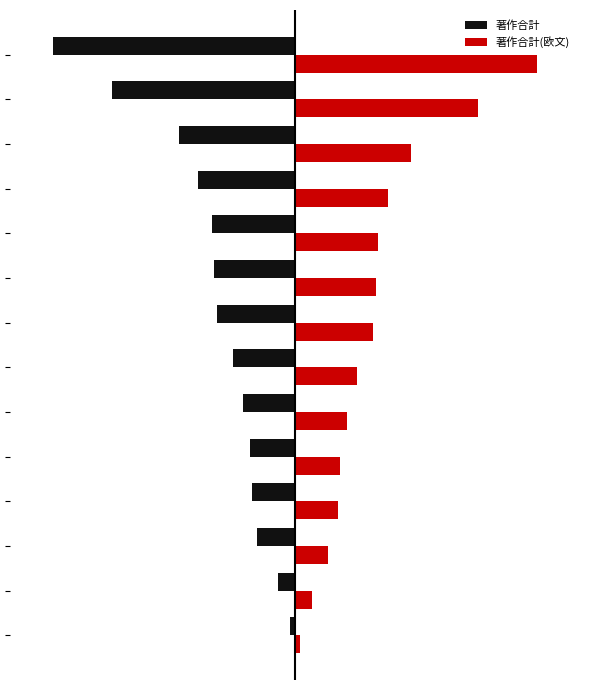

What is the smallest value displayed?

-102